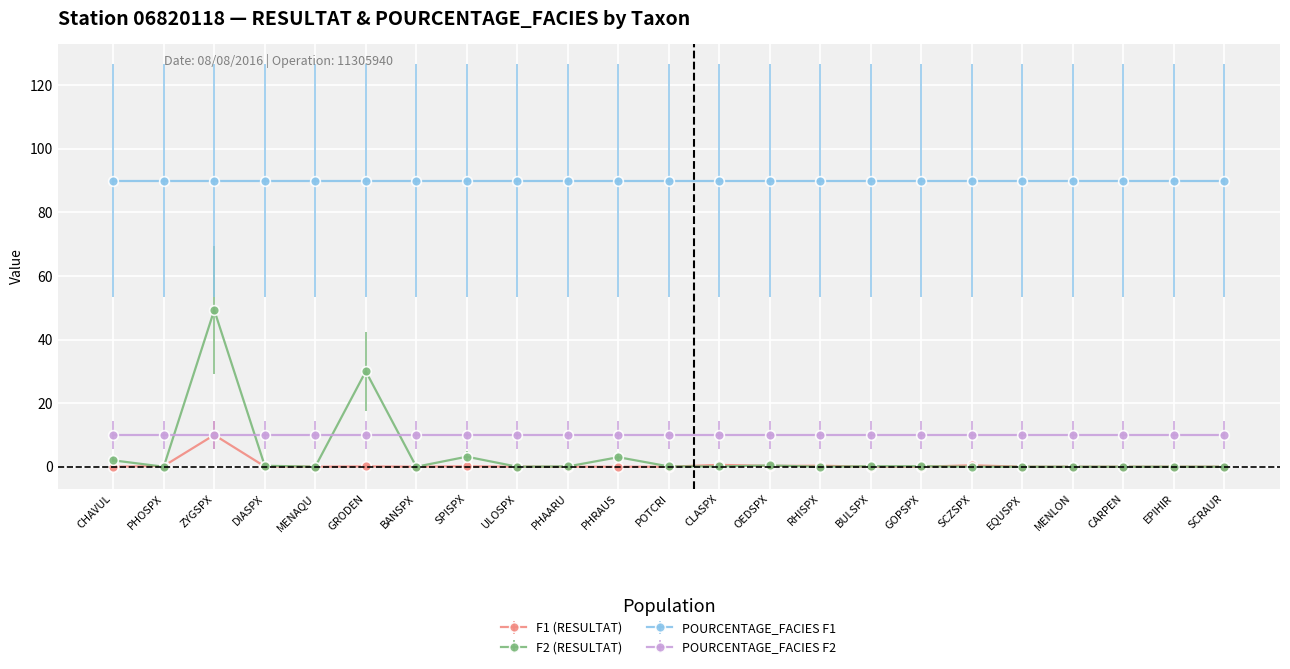

Does the chart have visible grid lines?

Yes